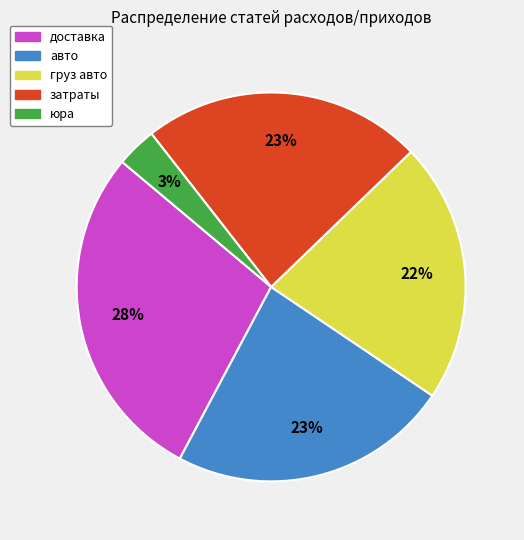

How many slices are in this pie chart?

5